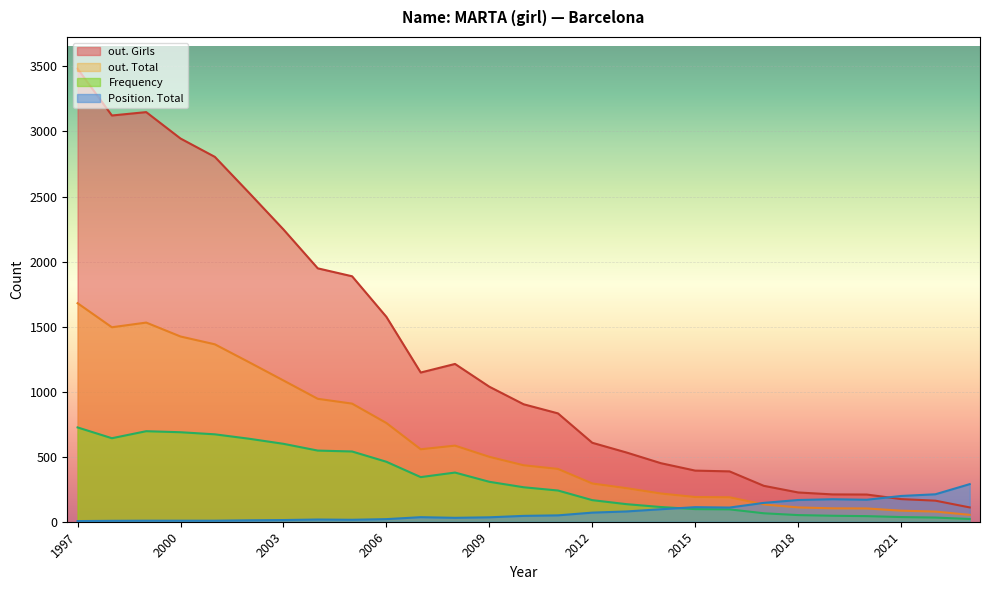

What is the sum of all Frequency values?

8641